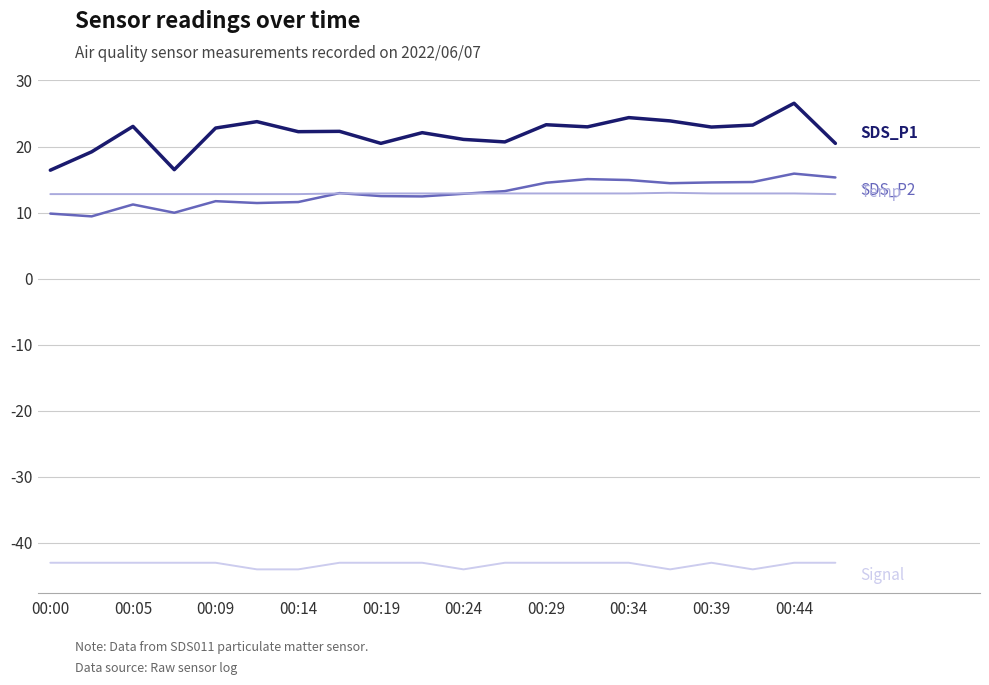

What is the maximum value shown in the chart?

26.6